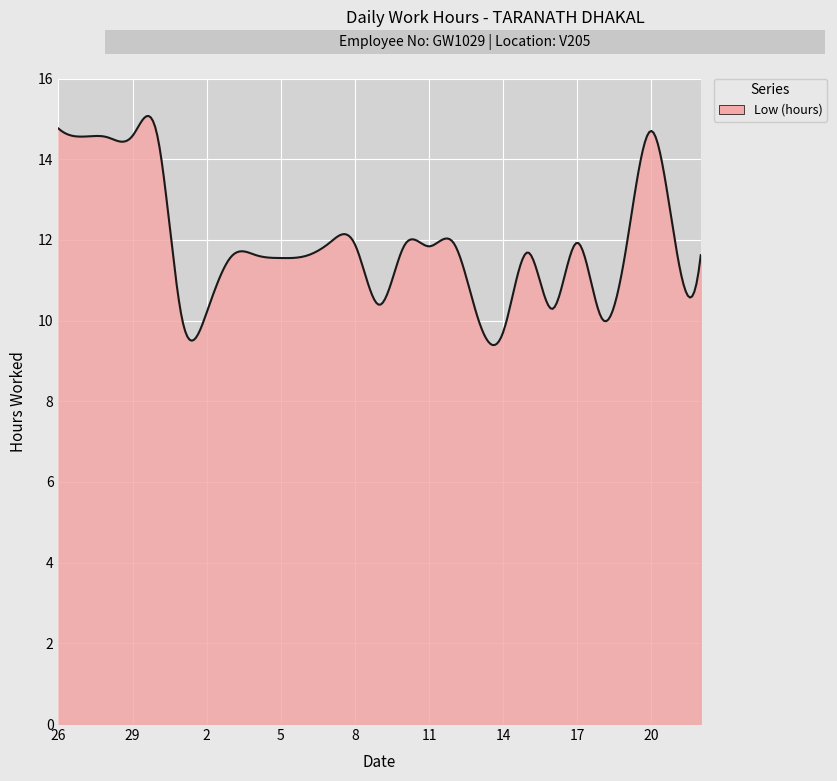

What is the difference between the maximum and minimum values?

5.7